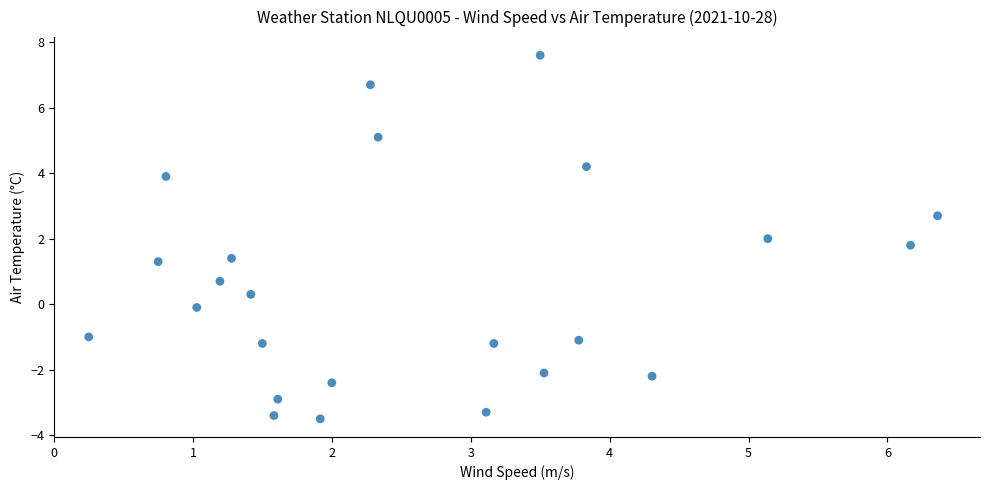

What is the range of Y values (max minus min)?

11.1